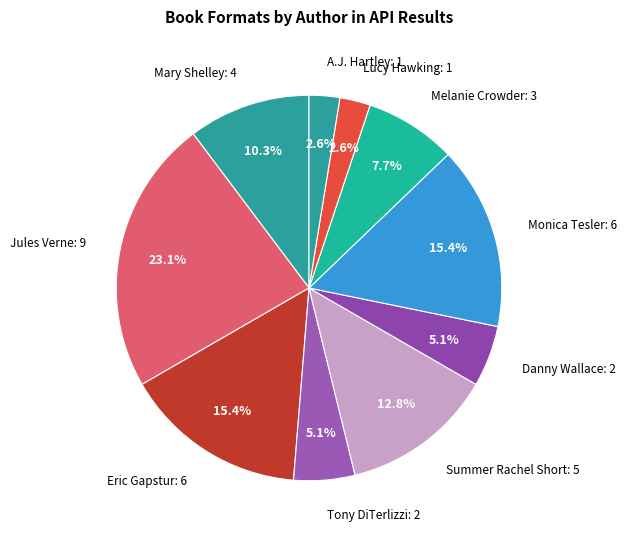

How many segments does this pie chart have?

10